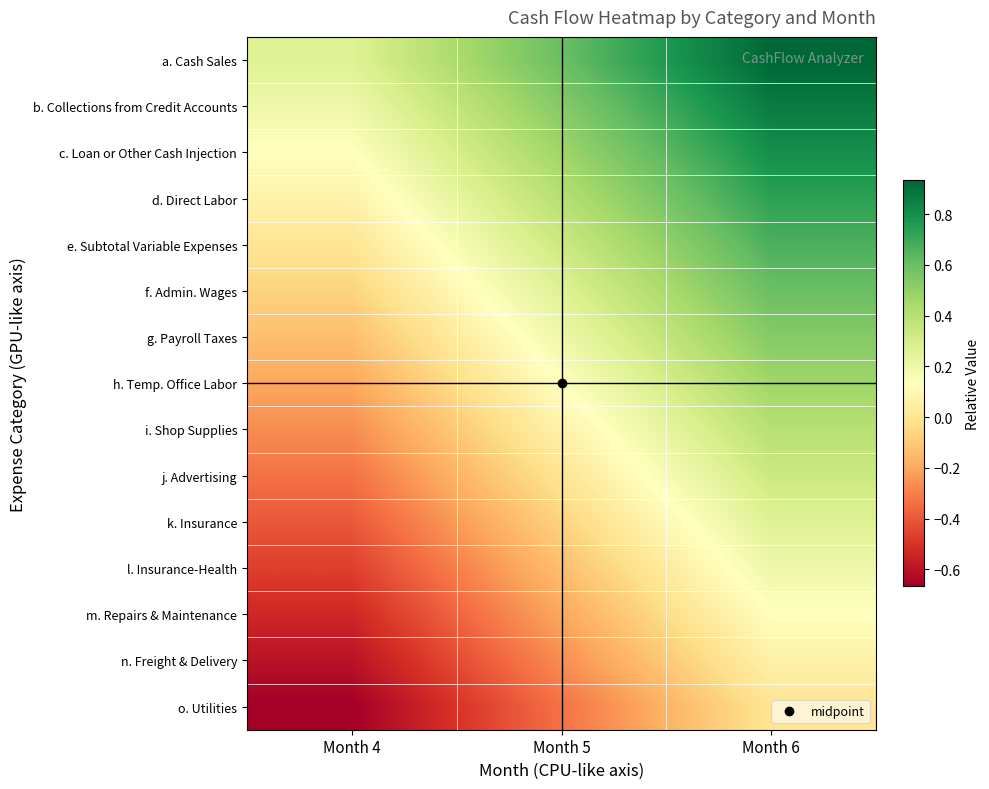

Reading left to right, what are all the values shown in this chart?

a. Cash Sales: Month 4=0.3	Month 5=0.6	Month 6=0.9
b. Collections from Credit Accounts: Month 4=0.2	Month 5=0.5	Month 6=0.9
c. Loan or Other Cash Injection: Month 4=0.1	Month 5=0.5	Month 6=0.8
d. Direct Labor: Month 4=0.1	Month 5=0.4	Month 6=0.7
e. Subtotal Variable Expenses: Month 4=0.0	Month 5=0.3	Month 6=0.7
f. Admin. Wages: Month 4=-0.1	Month 5=0.3	Month 6=0.6
g. Payroll Taxes: Month 4=-0.1	Month 5=0.2	Month 6=0.5
h. Temp. Office Labor: Month 4=-0.2	Month 5=0.1	Month 6=0.5
i. Shop Supplies: Month 4=-0.3	Month 5=0.1	Month 6=0.4
j. Advertising: Month 4=-0.3	Month 5=0.0	Month 6=0.3
k. Insurance: Month 4=-0.4	Month 5=-0.1	Month 6=0.3
l. Insurance-Health: Month 4=-0.5	Month 5=-0.1	Month 6=0.2
m. Repairs & Maintenance: Month 4=-0.5	Month 5=-0.2	Month 6=0.1
n. Freight & Delivery: Month 4=-0.6	Month 5=-0.3	Month 6=0.1
o. Utilities: Month 4=-0.7	Month 5=-0.3	Month 6=0.0